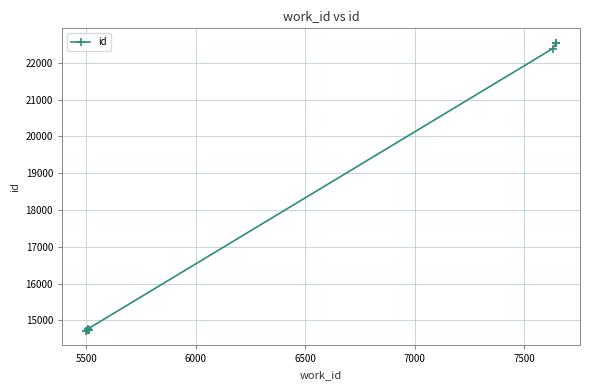

True or false: the data shows 25551 at 5000.

False